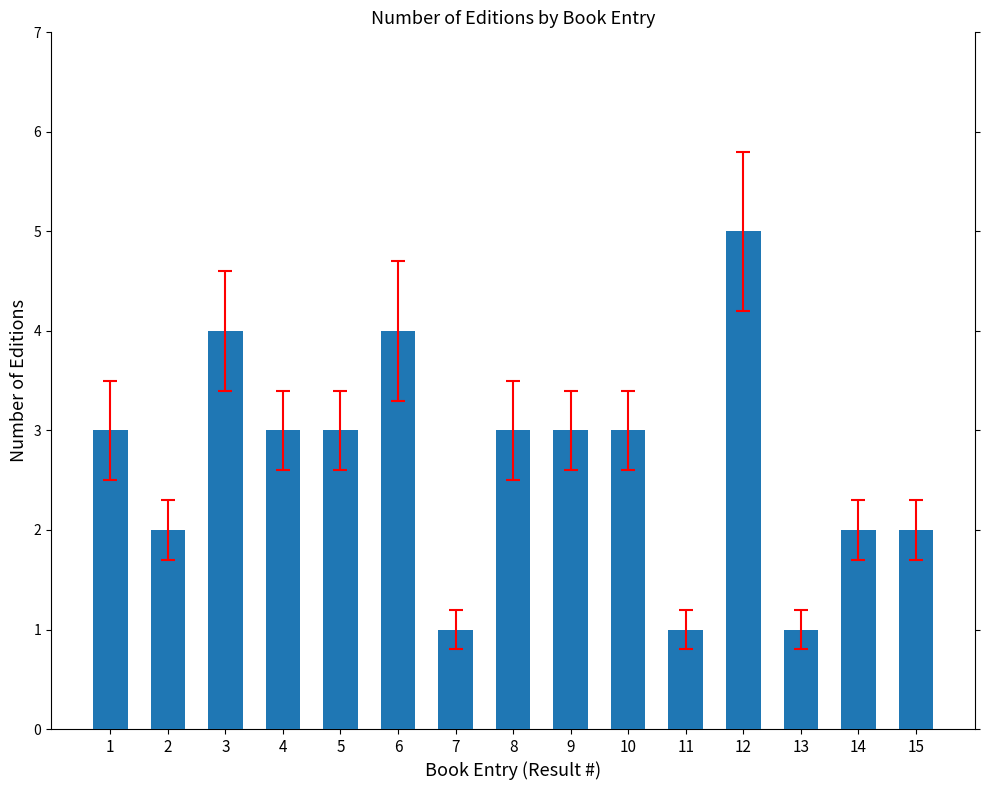

At which category does the chart reach its peak across all series?

12